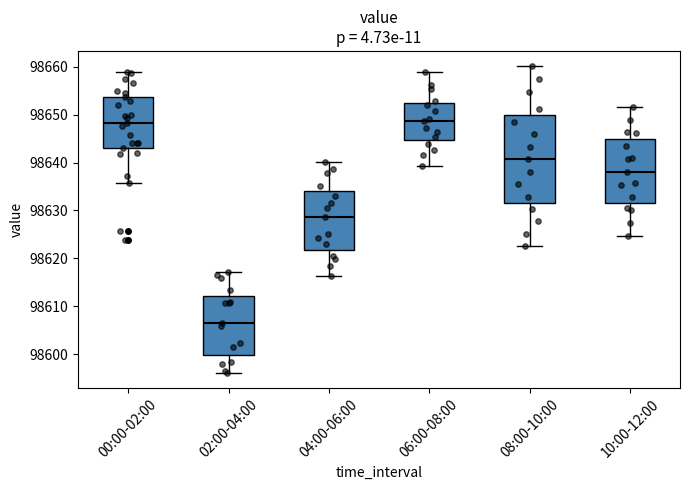

Reading left to right, transcribe this box plot: for each box, give where its median line is, the range the box spans, and where its two whiskers end, as read against the y-axis. The values are not printed on the chart, so give them approximately, as read against the axis.

00:00-02:00: median 98648, box 98643 to 98654, whiskers 98636 to 98659
02:00-04:00: median 98607, box 98600 to 98612, whiskers 98596 to 98617
04:00-06:00: median 98629, box 98622 to 98634, whiskers 98616 to 98640
06:00-08:00: median 98649, box 98645 to 98652, whiskers 98639 to 98659
08:00-10:00: median 98641, box 98632 to 98650, whiskers 98623 to 98660
10:00-12:00: median 98638, box 98632 to 98645, whiskers 98625 to 98652